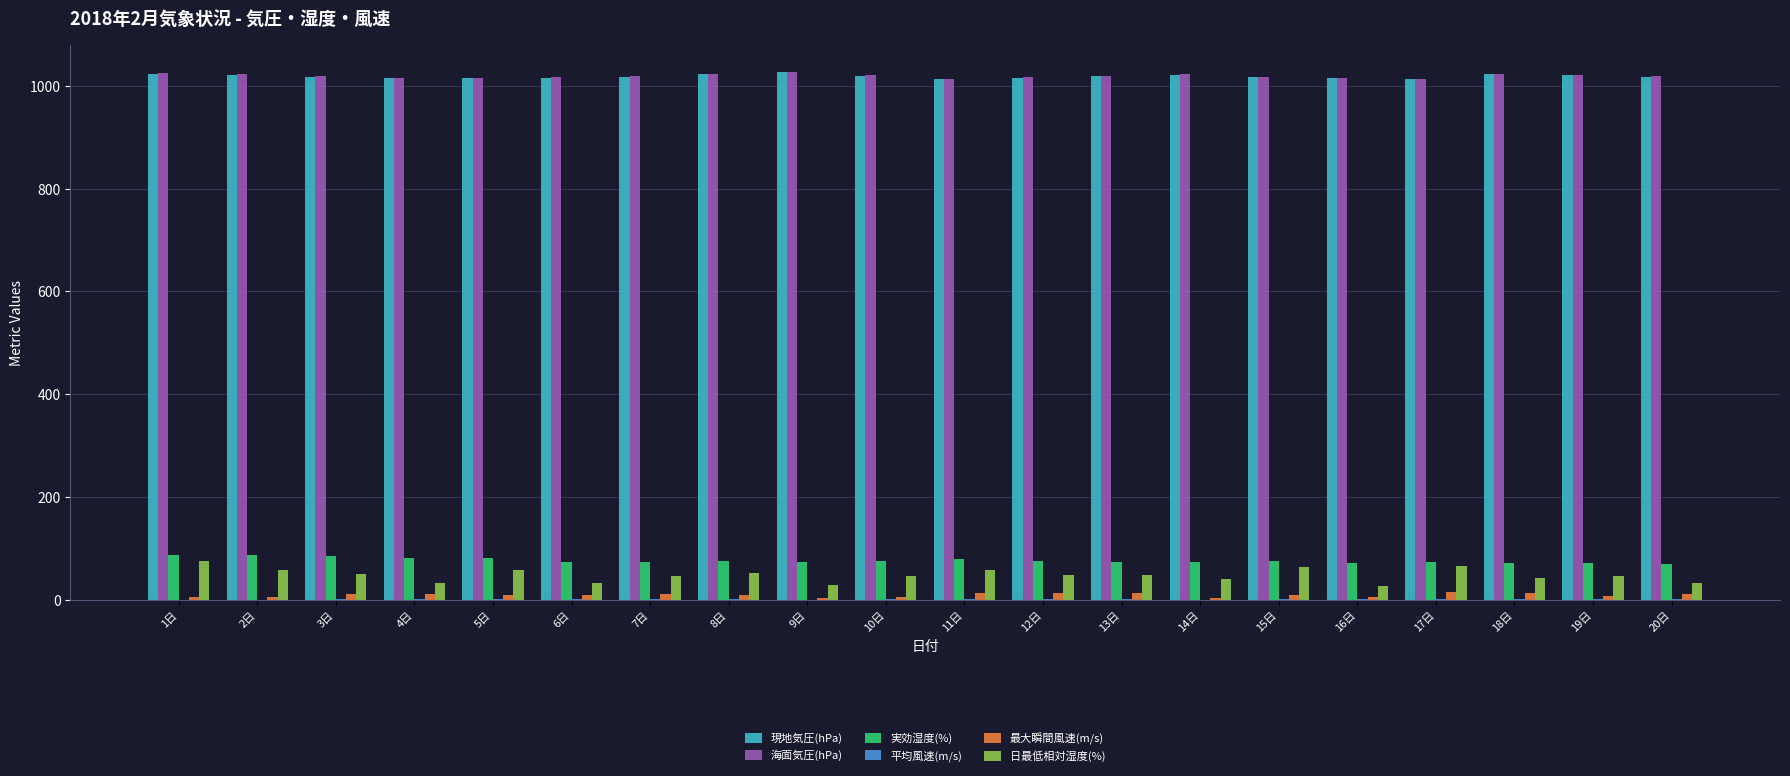

What is the maximum value shown in the chart?

1027.3